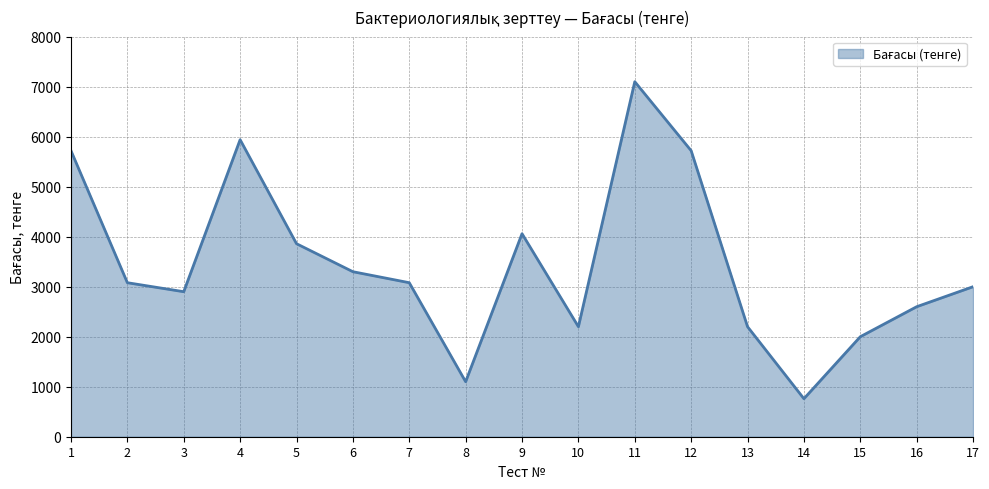

What is the difference between the maximum and minimum values?

6340